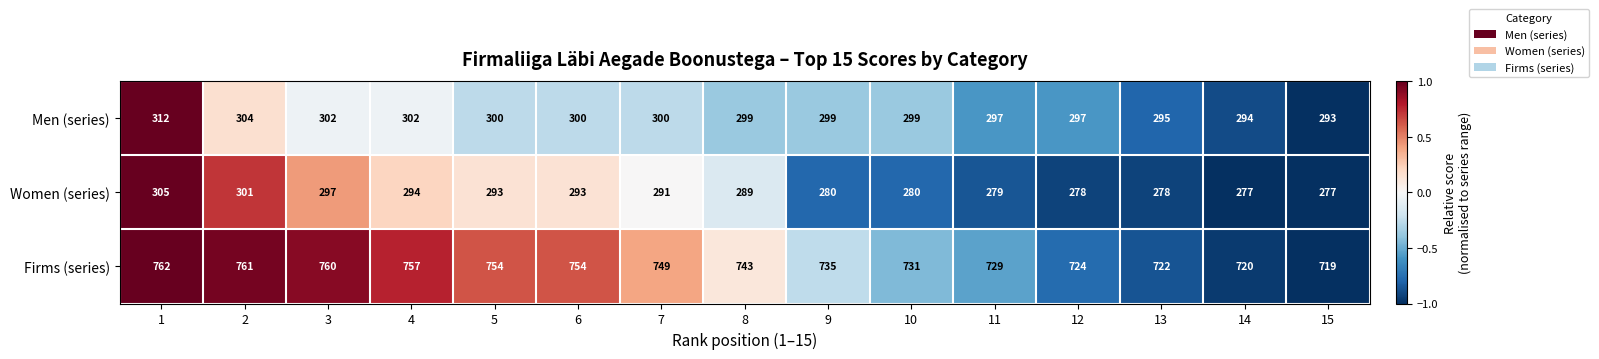

What is the difference between the maximum and minimum values in the Firms (series) series?

43